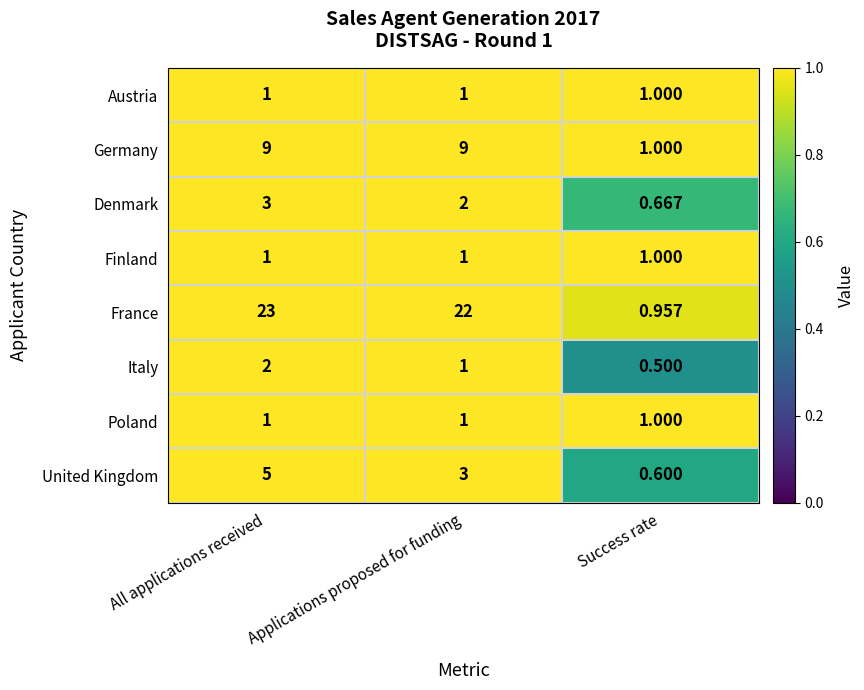

At which category is the sum across all series the highest?

All applications received